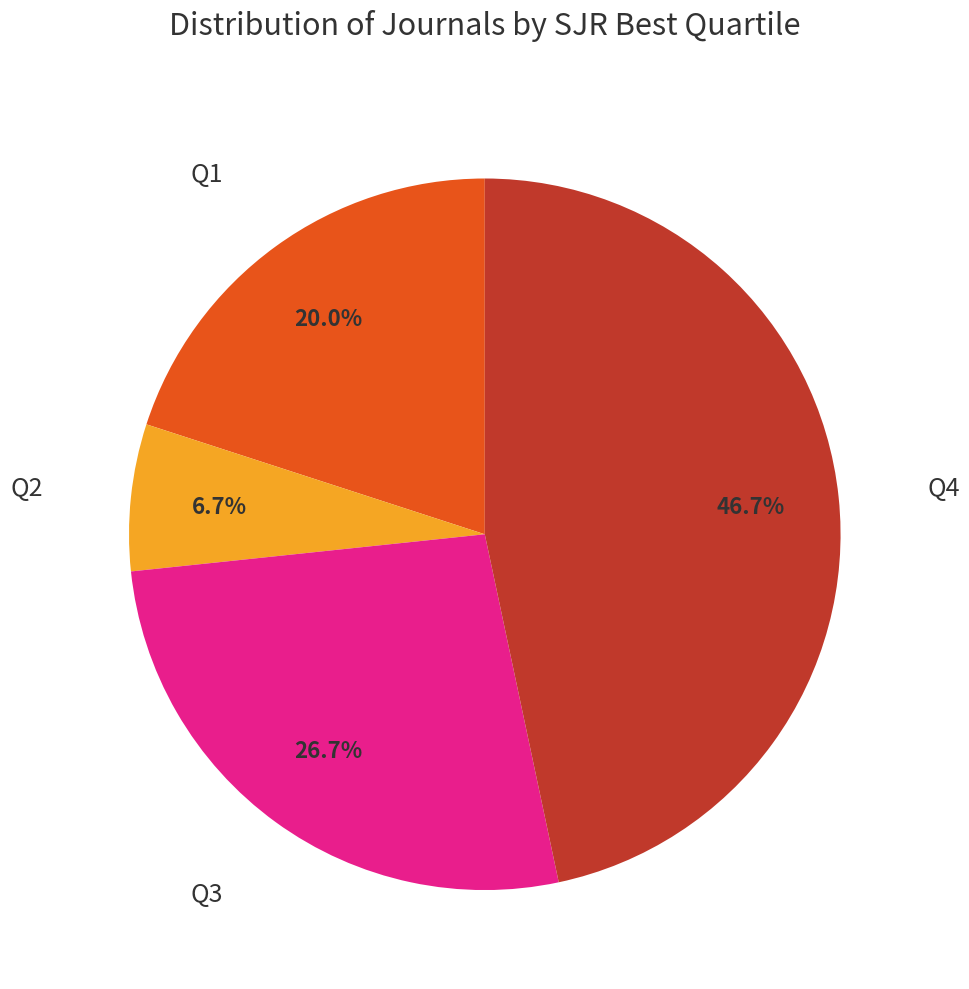

To the nearest percent, what is the average slice percentage?

25%